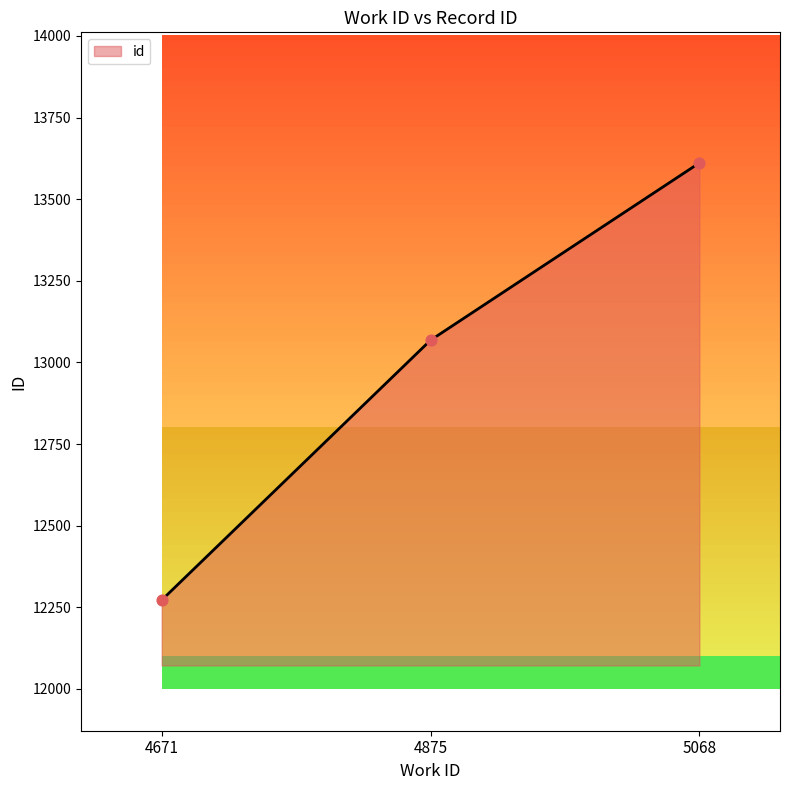

What is the change in value from 4671 to 5068?

+1339